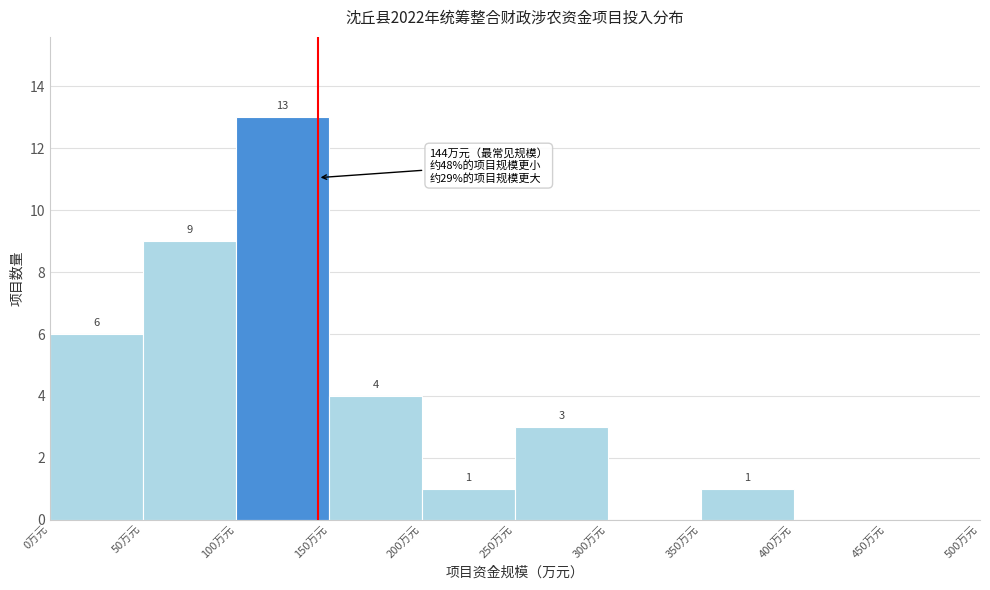

Over which range of the x-axis is the bar tallest?

100 to 150